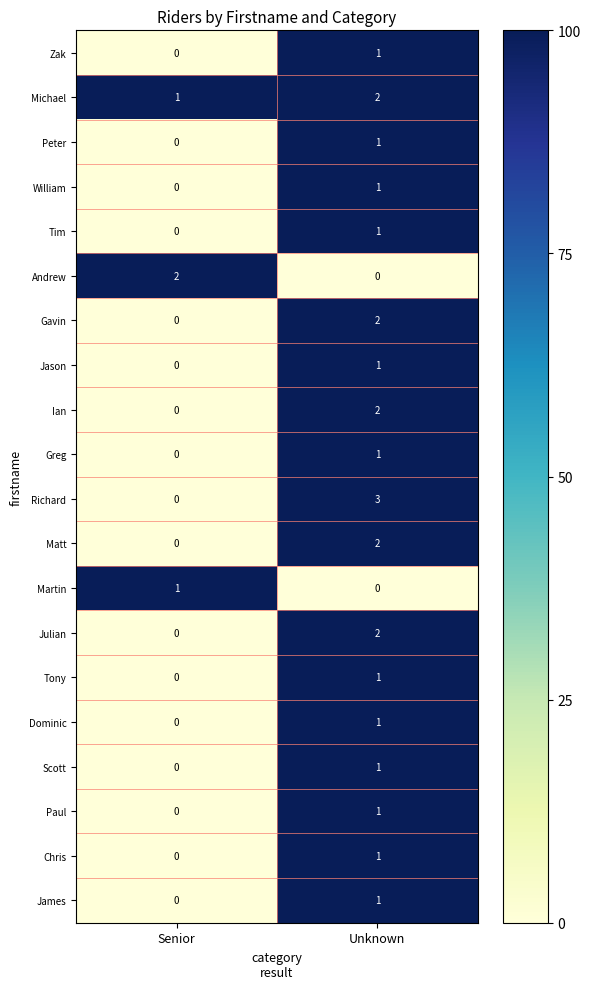

What is the difference between the Richard values at Senior and Unknown?

3